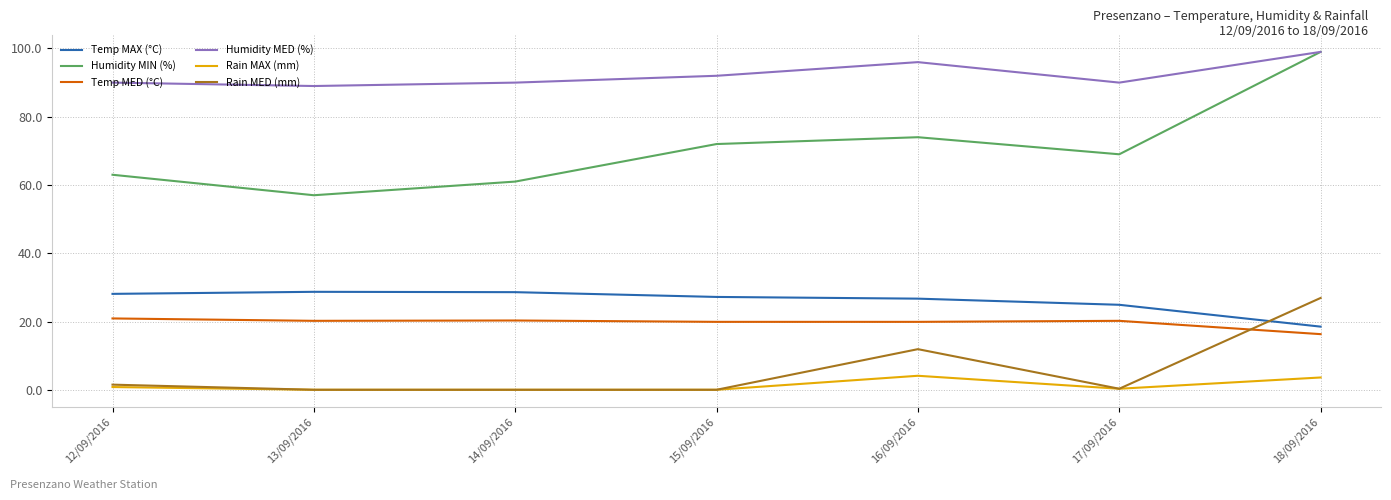

Which series has the largest range (max minus min)?

Humidity MIN (%)